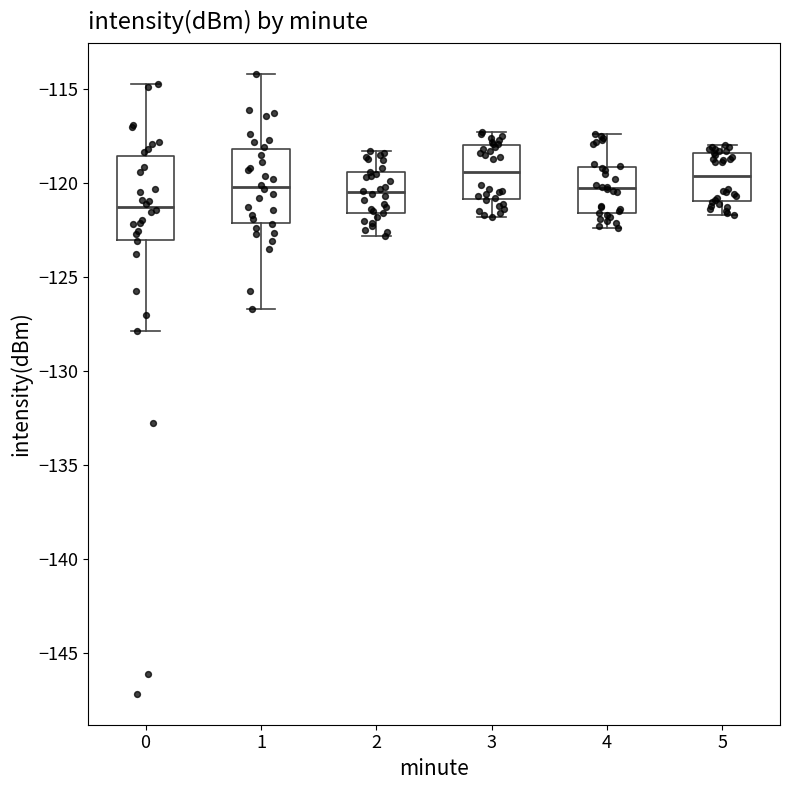

Where is the upper edge of the box at x = 5 on the y-axis? The values are not printed on the chart, so give them approximately, as read against the axis.

-118.5